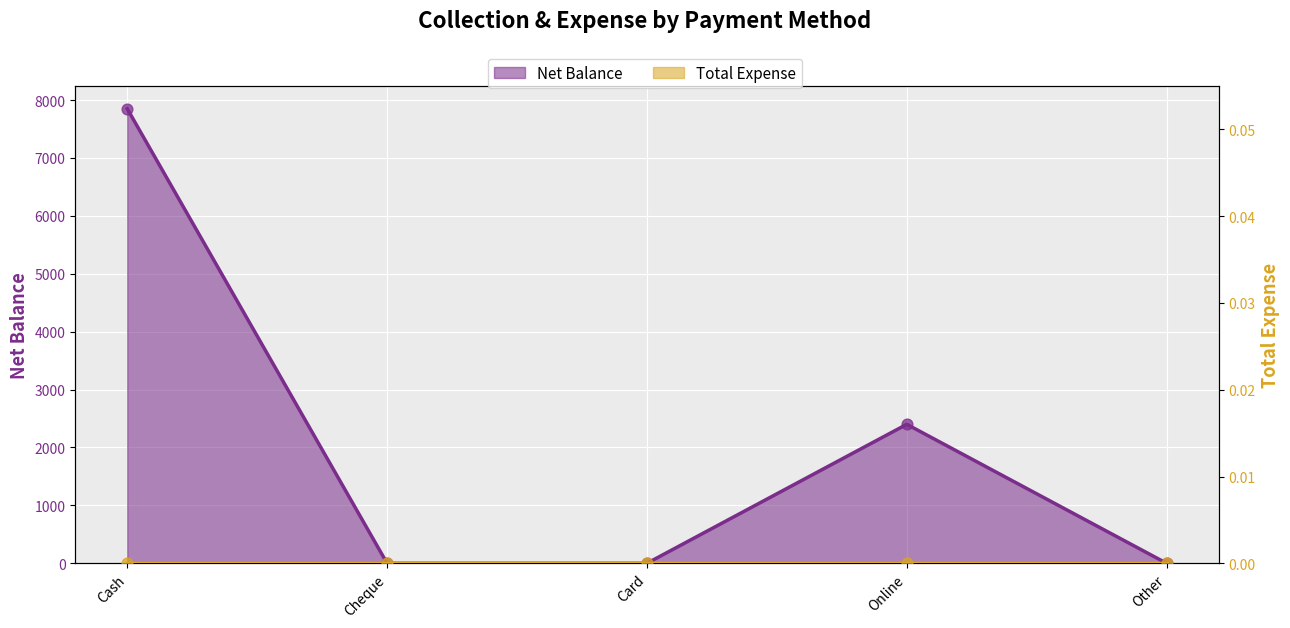

Between Cheque and Card, which is larger?

Cheque